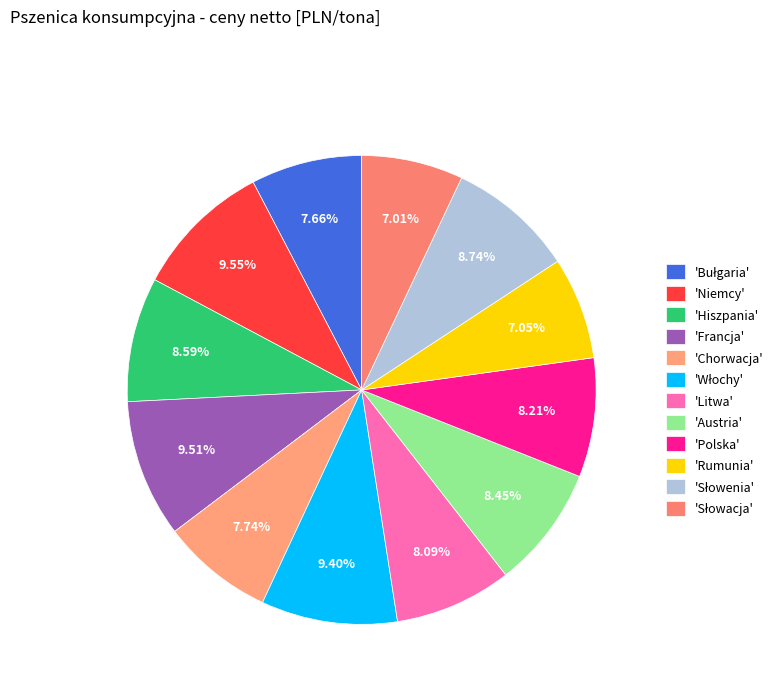

Which category has the smallest portion of the pie?

Słowacja